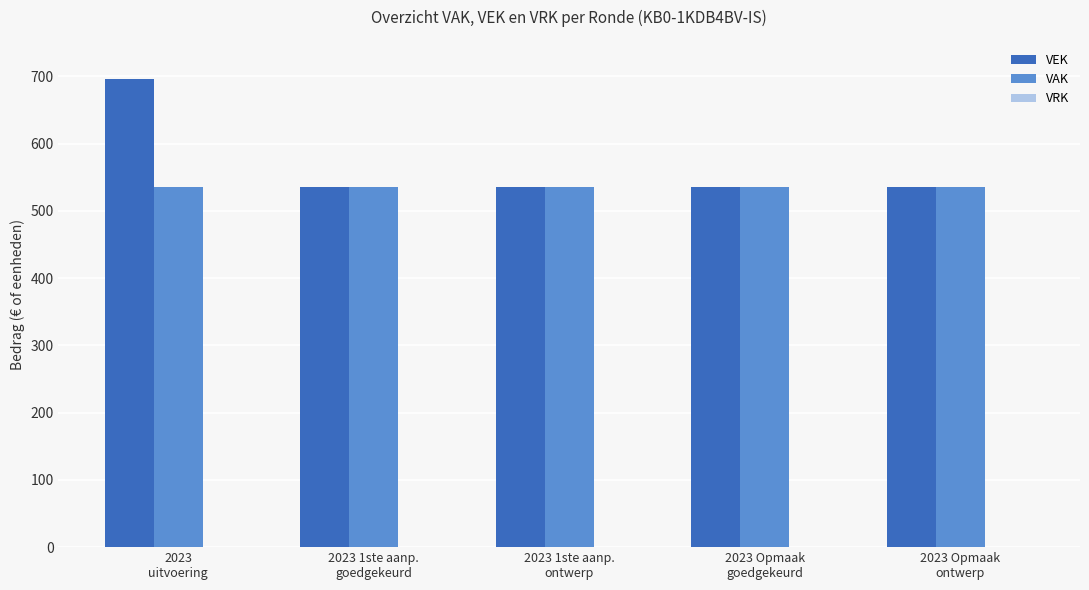

What is the sum of all VAK values?

2675